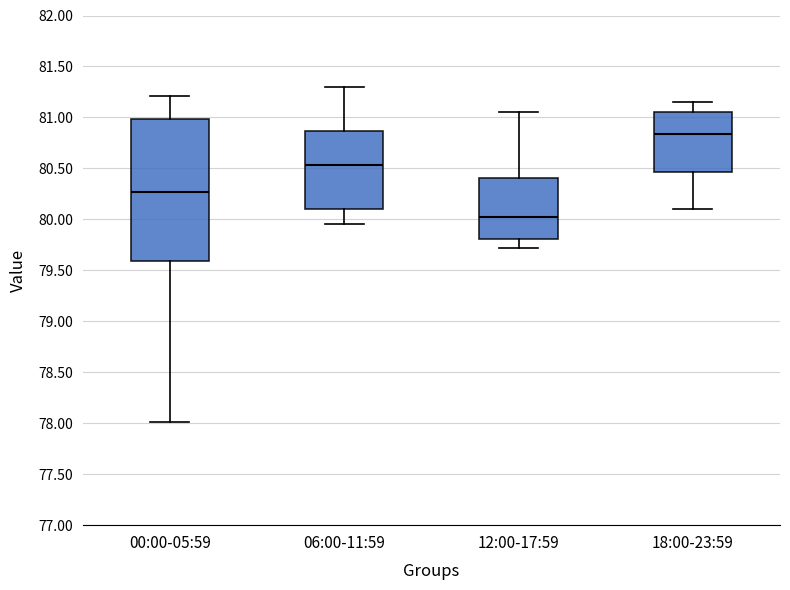

Reading left to right, read every box against the y-axis: the position of its median line, the range the box covers, and the ends of its whiskers. The values are not printed on the chart, so give them approximately, as read against the axis.

00:00-05:59: median 80.25, box 79.60 to 81.00, whiskers 78.00 to 81.20
06:00-11:59: median 80.55, box 80.10 to 80.85, whiskers 79.95 to 81.30
12:00-17:59: median 80.05, box 79.80 to 80.40, whiskers 79.70 to 81.05
18:00-23:59: median 80.85, box 80.45 to 81.05, whiskers 80.10 to 81.15